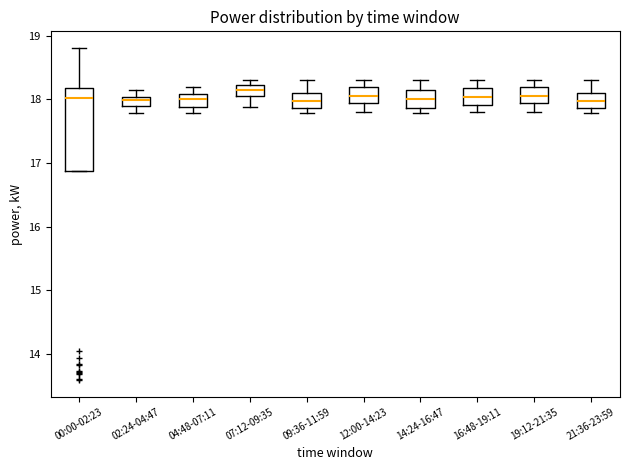

Where is the upper edge of the box for 14:24-16:47 on the y-axis? The values are not printed on the chart, so give them approximately, as read against the axis.

18.2